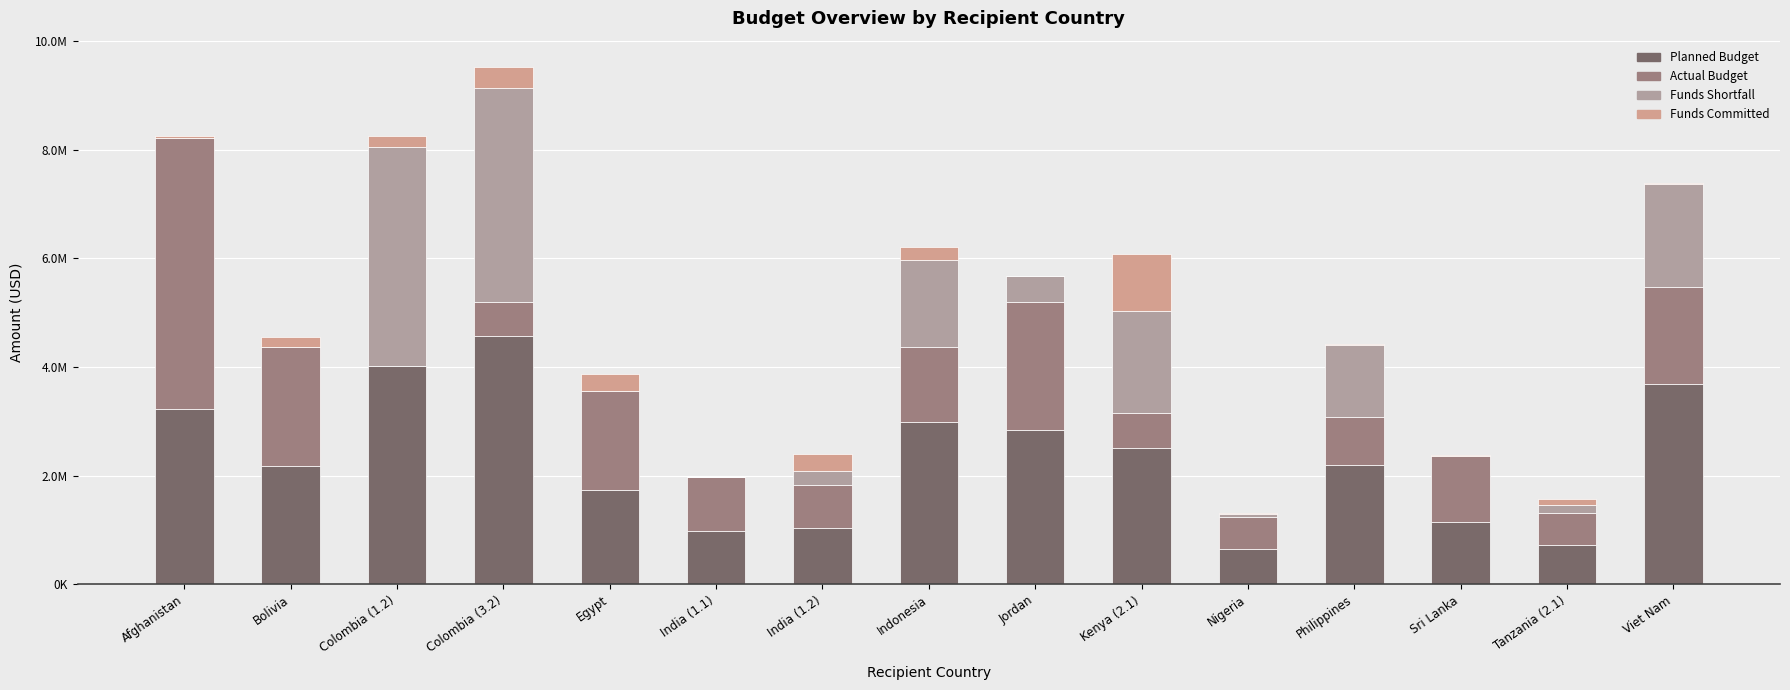

Are the bars horizontal?

No